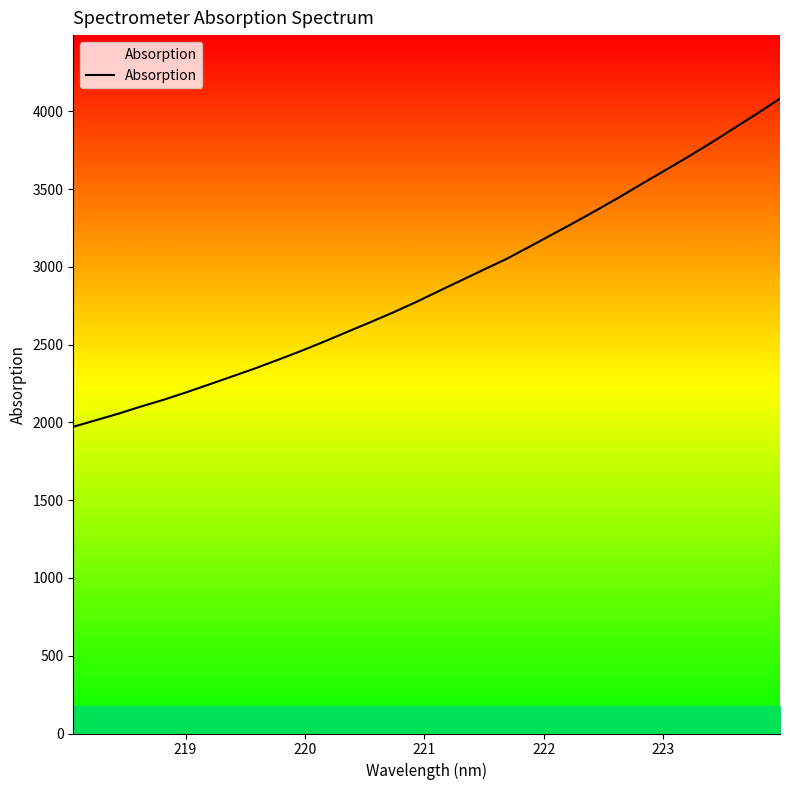

What is the difference between the maximum and minimum values?

2109.6